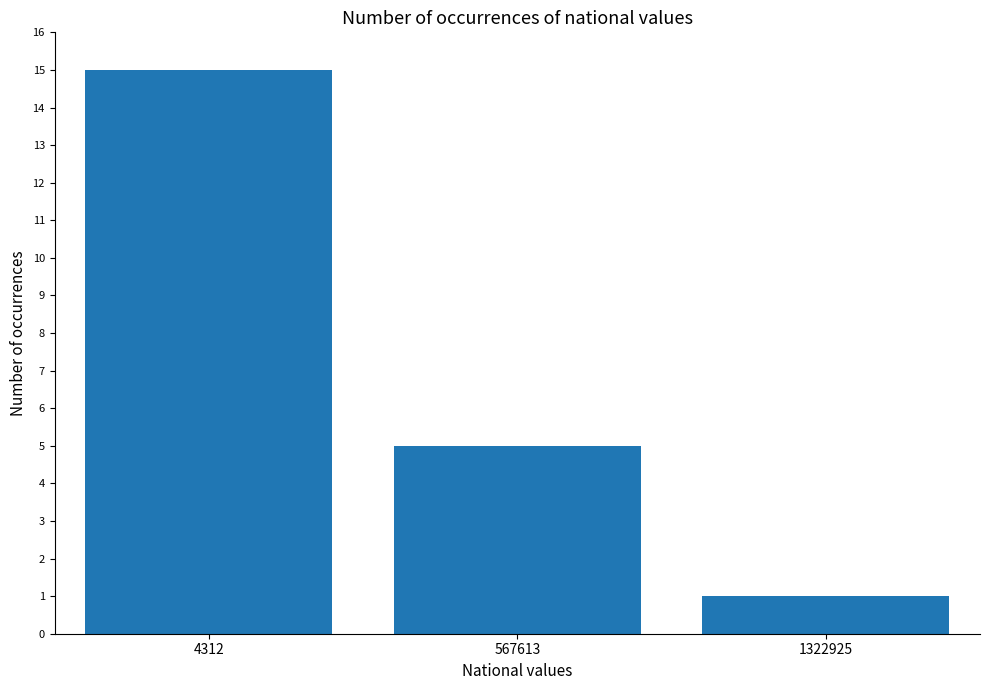

The chart shows a value of 1 at 1322925. True or false?

True